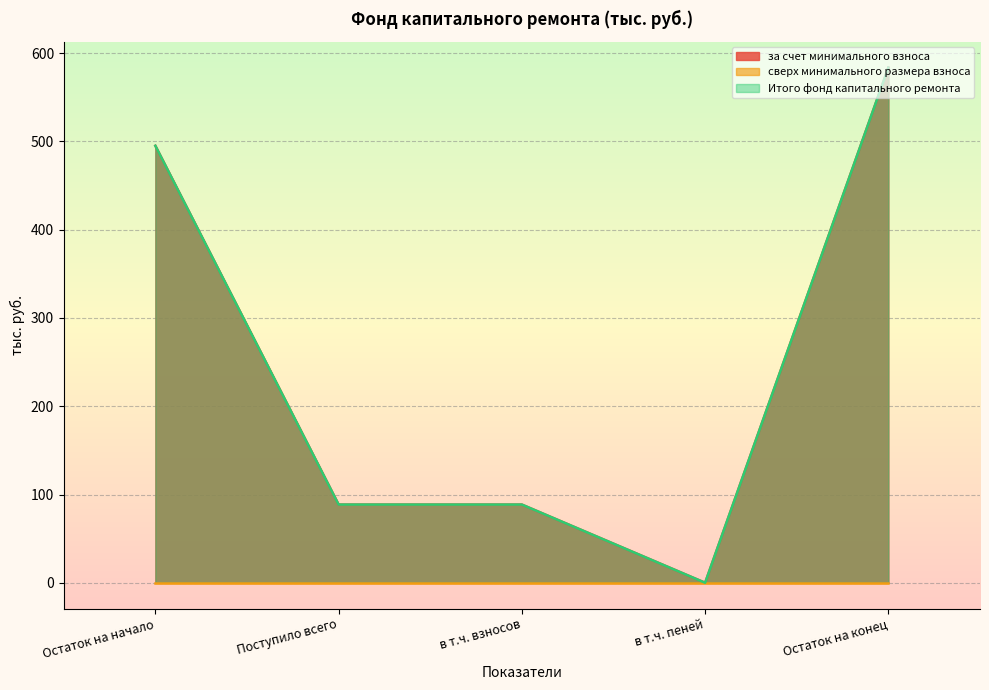

How many values in the за счет минимального взноса series are below 88?

1